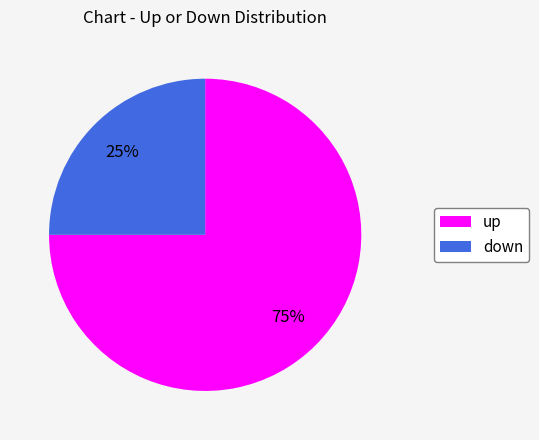

The down slice represents 38% of the pie. True or false?

False